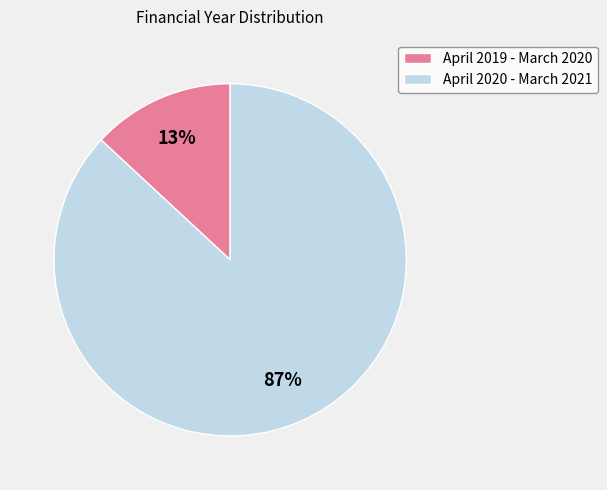

What is the smallest slice in the pie chart?

April 2019 - March 2020